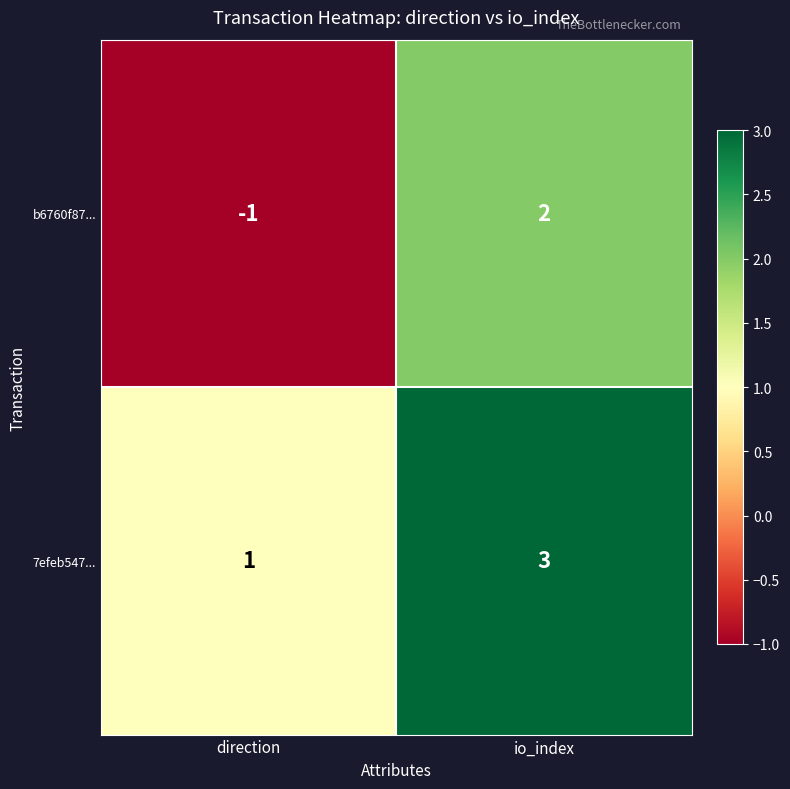

Reading left to right, list all the values displayed in this chart.

b6760f87...: -1	2
7efeb547...: 1	3